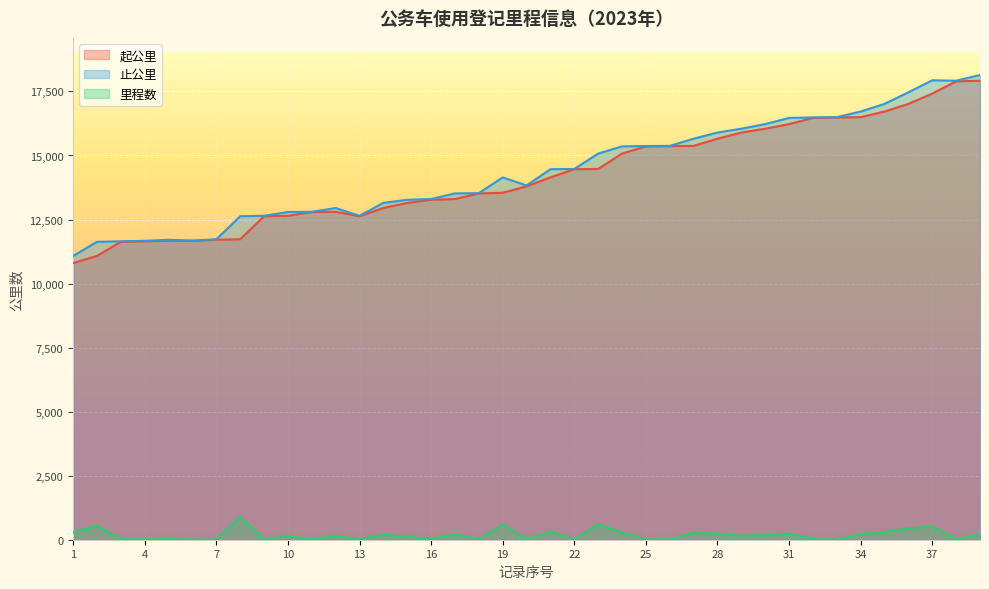

Reading right to left, list all the values displayed in this chart.

起公里: 17920	17895	17416	17016	16716	16496	16486	16466	16226	16046	15896	15656	15376	15366	15355	15075	14475	14465	14145	13795	13545	13520	13300	13270	13150	12950	12630	12800	12795	12645	12630	11730	11710	11670	11675	11650	11630	11080	10800
止公里: 18140	17920	17936	17466	17016	16716	16496	16486	16466	16226	16046	15896	15656	15376	15370	15355	15075	14475	14465	13830	14145	13530	13520	13300	13270	13150	12645	12950	12800	12795	12645	12630	11730	11675	11710	11670	11650	11630	11080
里程数: 220	25	520	450	300	220	10	20	240	180	150	240	280	10	15	280	600	10	320	35	600	10	220	30	120	200	15	150	5	150	15	900	20	5	35	20	20	550	280